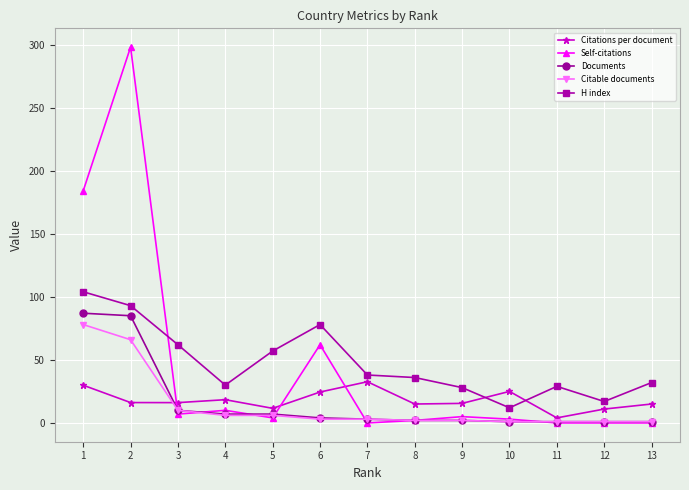

Is it true that Self-citations equals 2.0 at 8?

True